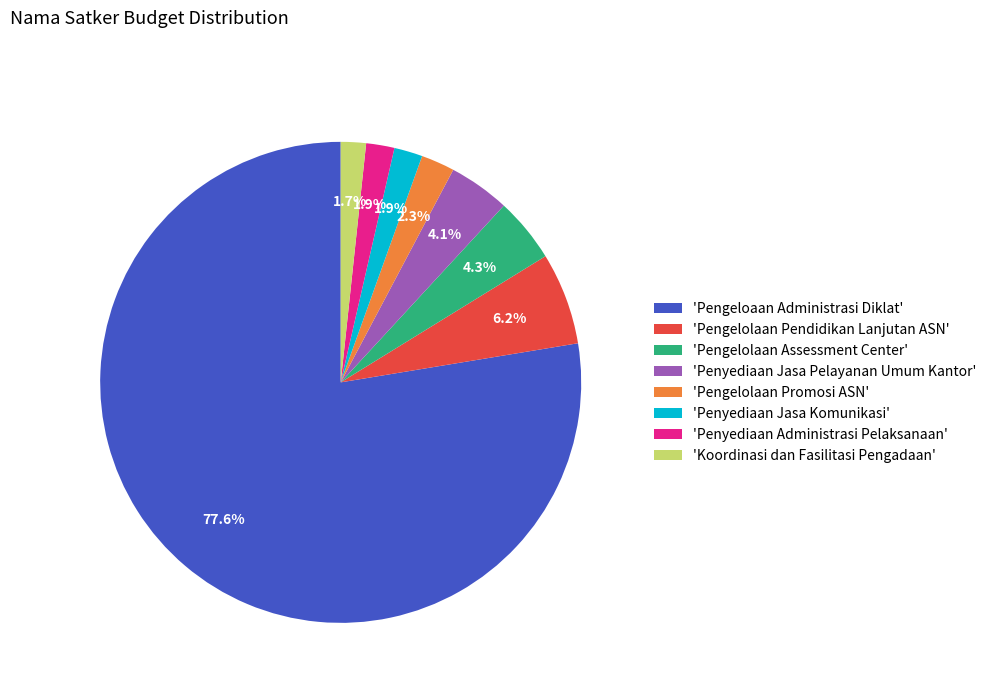

To the nearest percent, what is the difference between the largest and smallest slice percentages?

76%